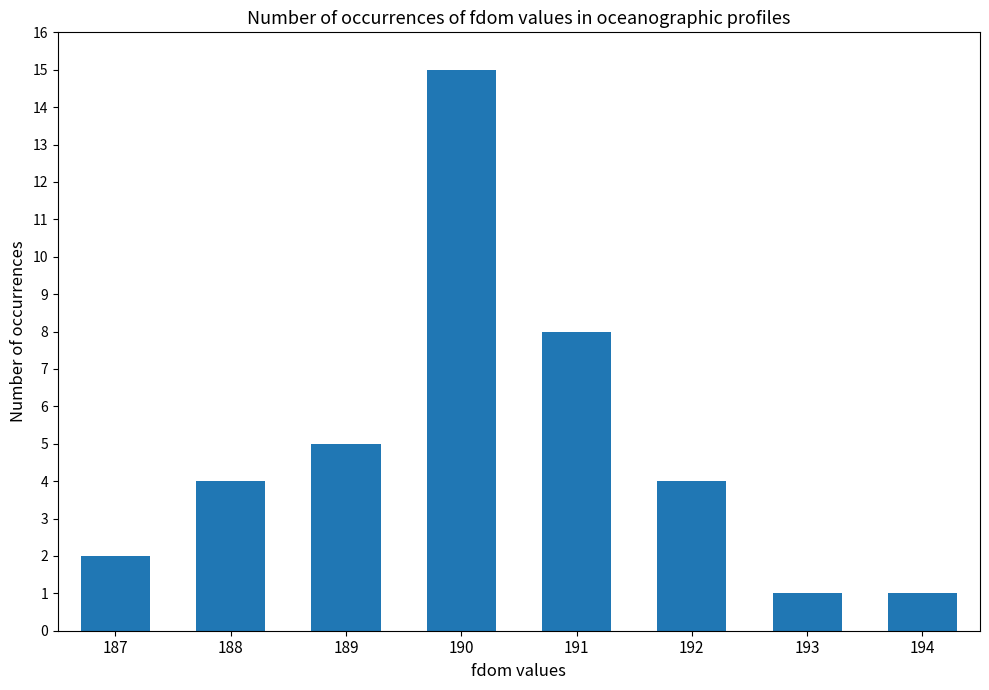

Between 194 and 191, which is larger?

191